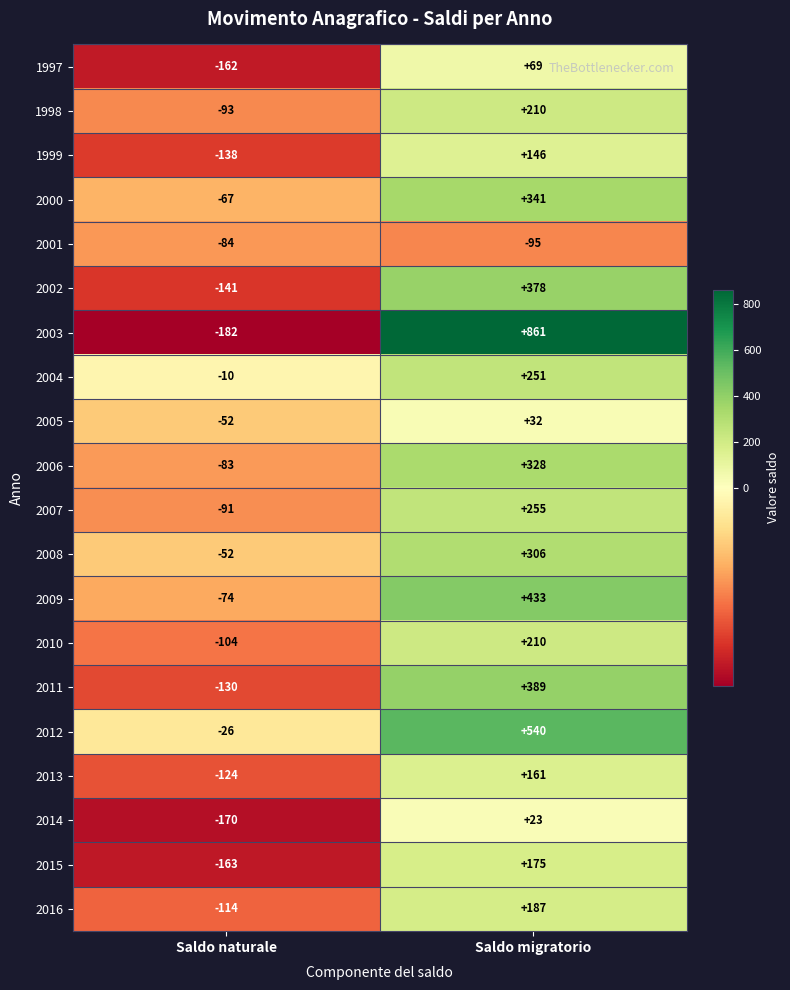

What is the minimum value for 2016?

-114